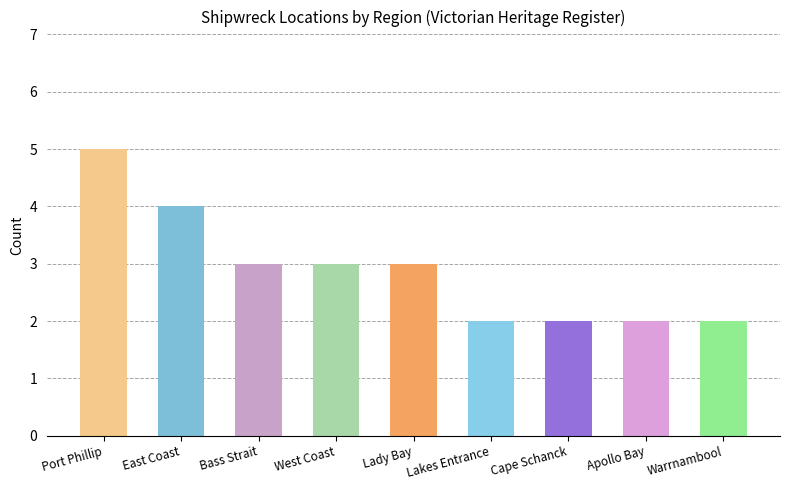

The value at Lady Bay is 5. True or false?

False